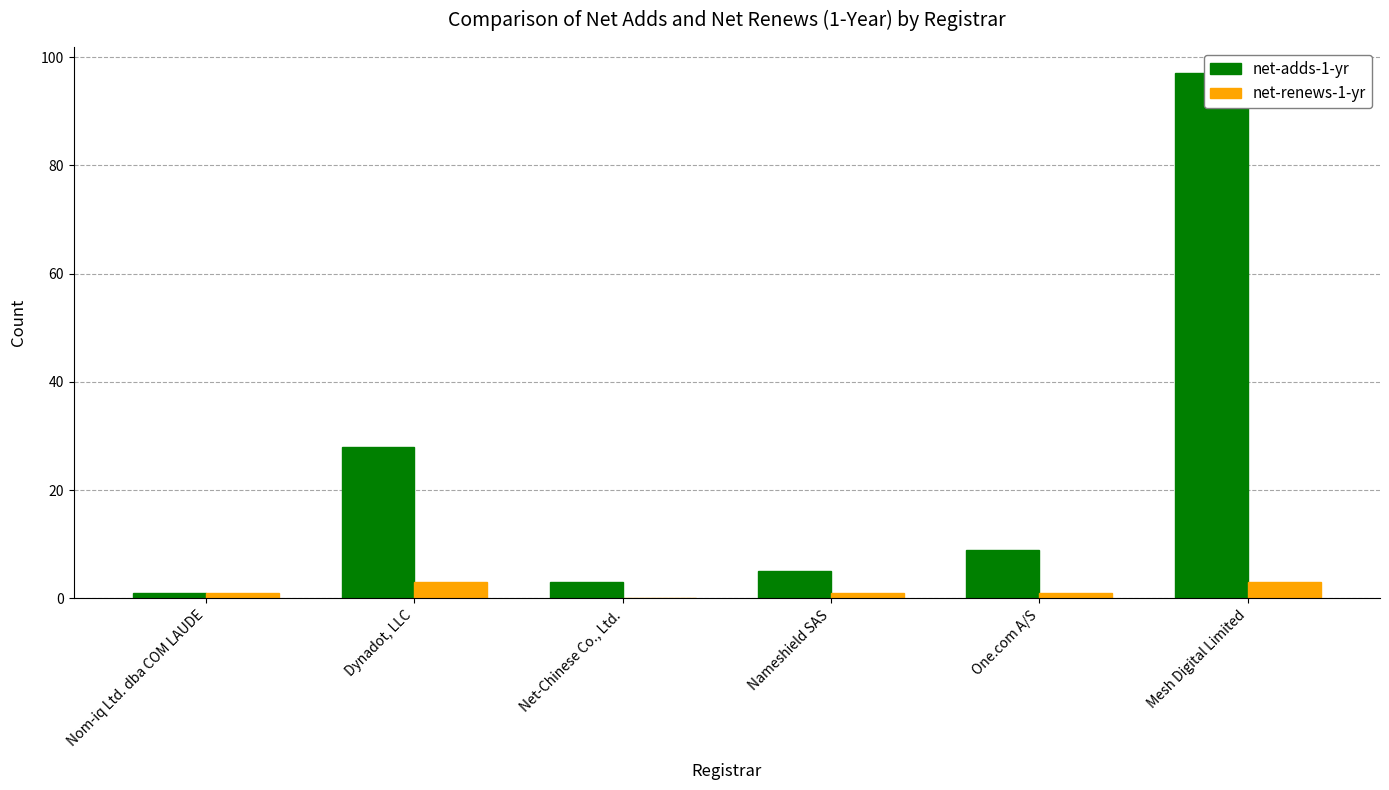

Is it true that net-renews-1-yr equals 1 at Dynadot, LLC?

False